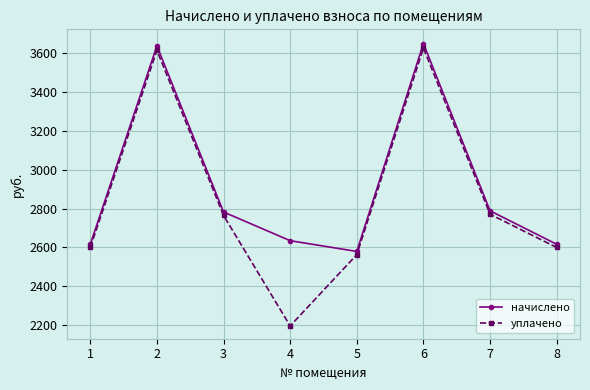

In начислено, how many points are lower than both neighbors (excluding endpoints)?

1